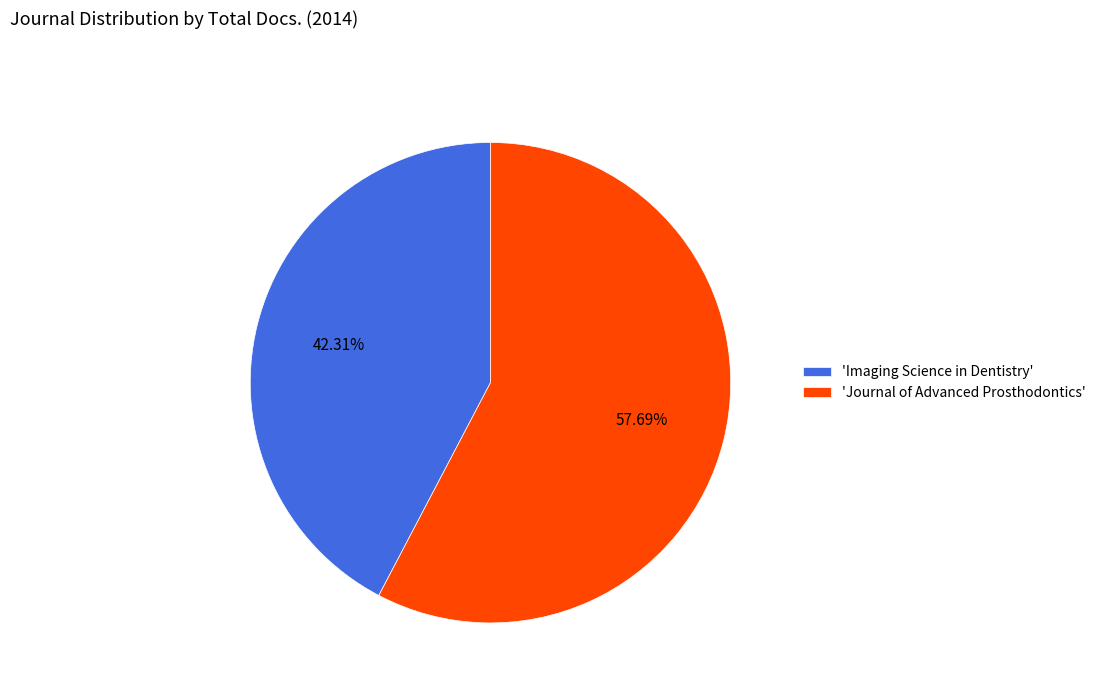

Which slice is the smallest?

'Imaging Science in Dentistry'